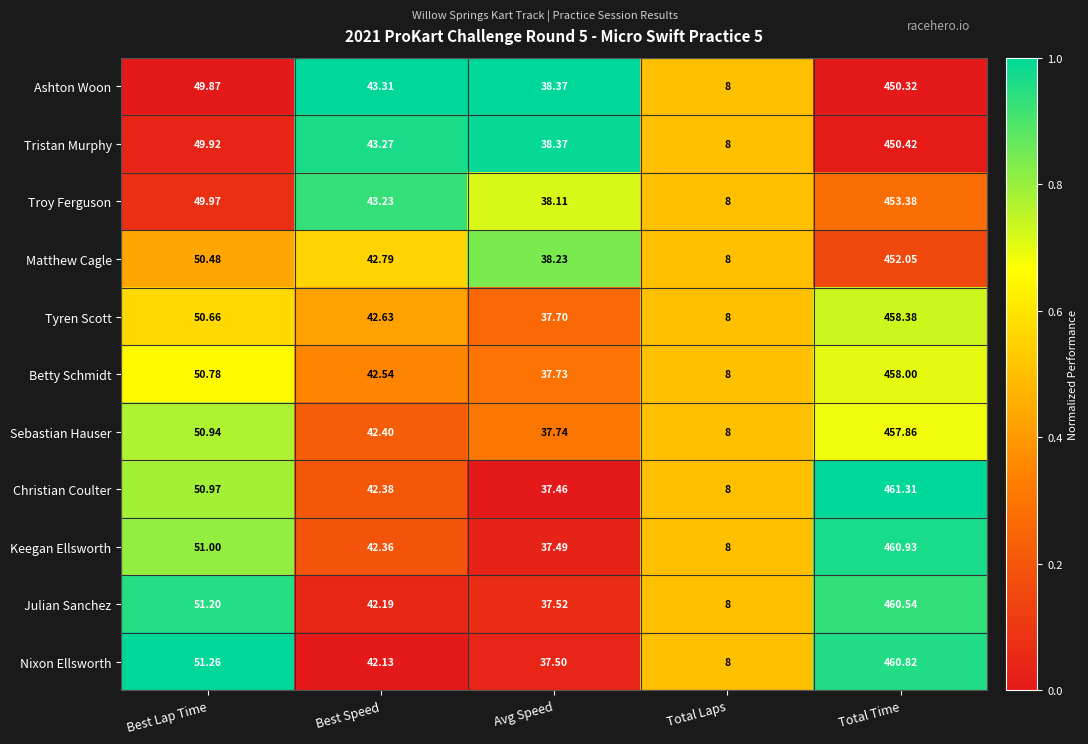

Rank the categories by Matthew Cagle value from highest to lowest.

Total Time, Best Lap Time, Best Speed, Avg Speed, Total Laps